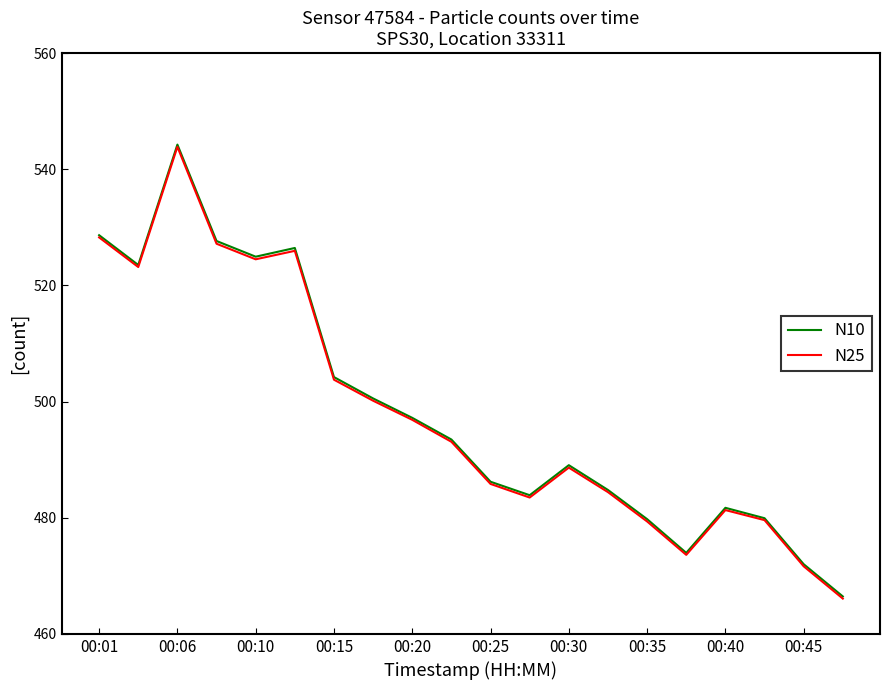

What is the smallest value displayed?

466.1